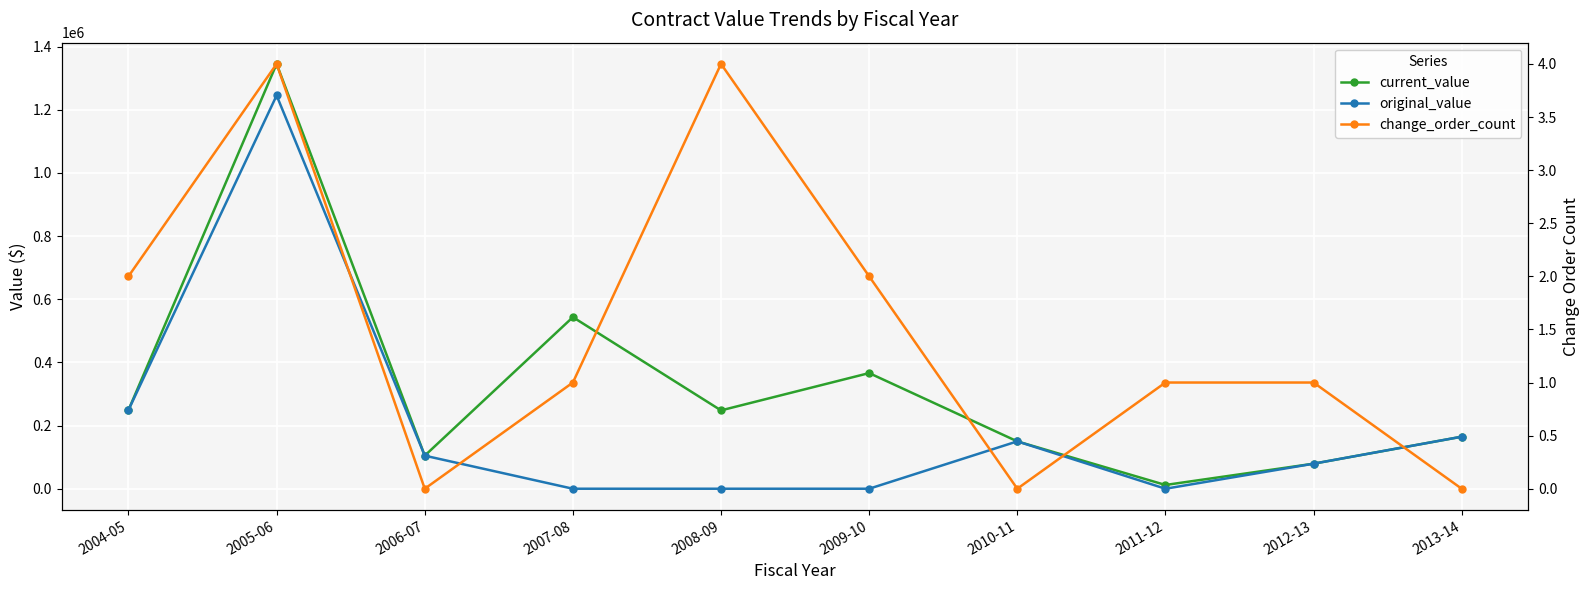

Which series has the largest total across all categories?

current_value